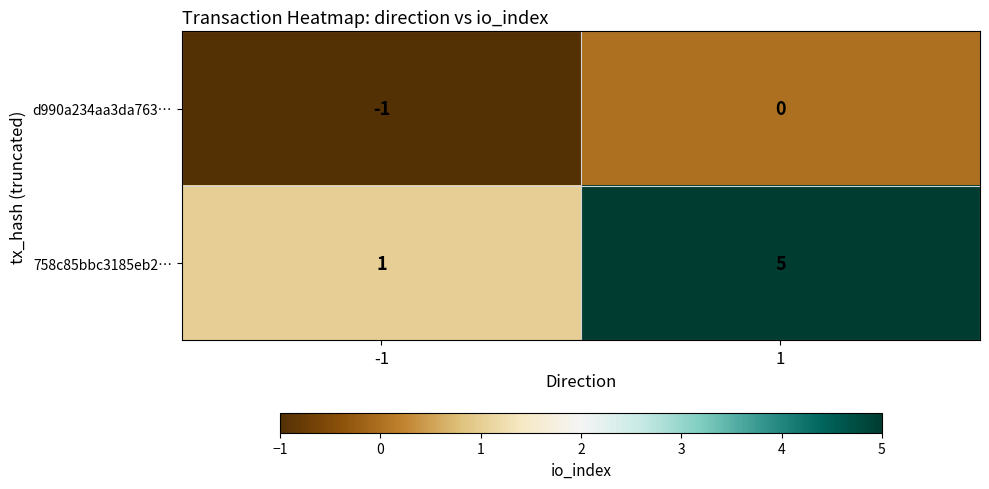

What is the maximum value for 758c85bbc3185eb2…?

5